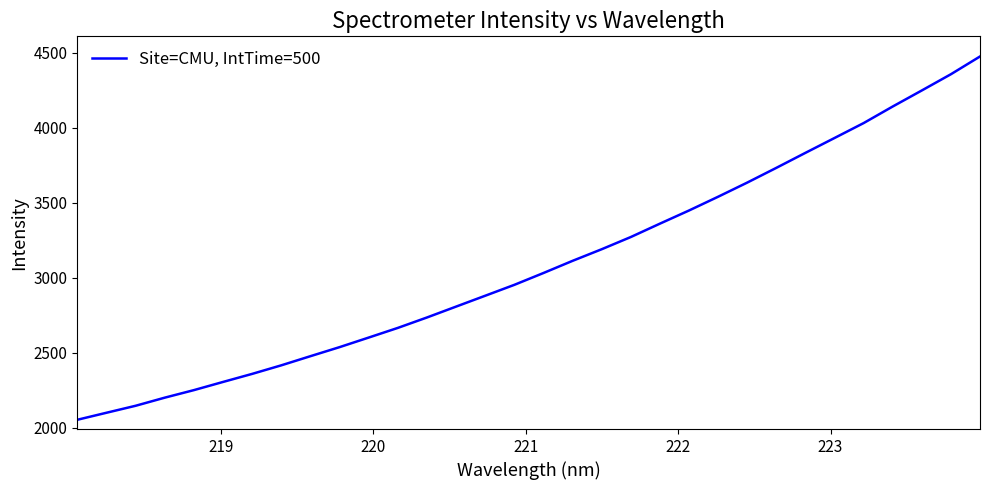

How many series are shown in this chart?

1